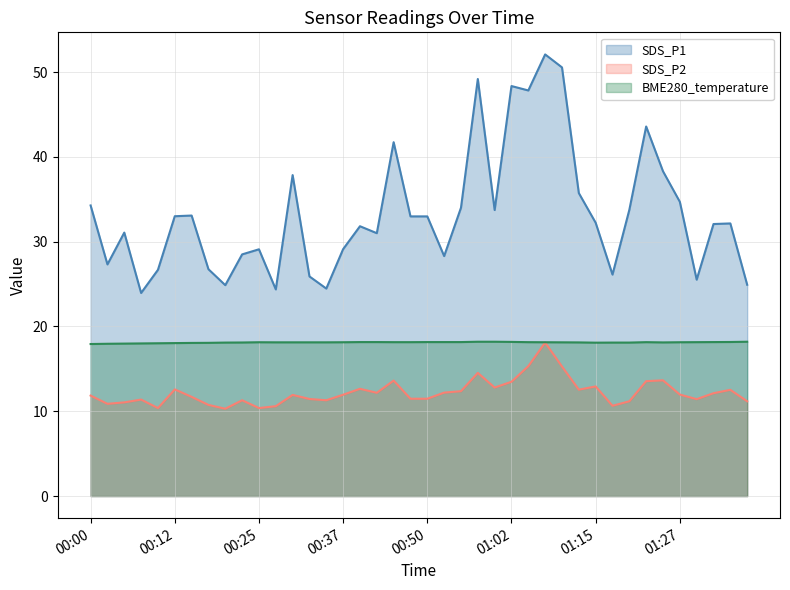

At which category is the sum across all series the highest?

01:07